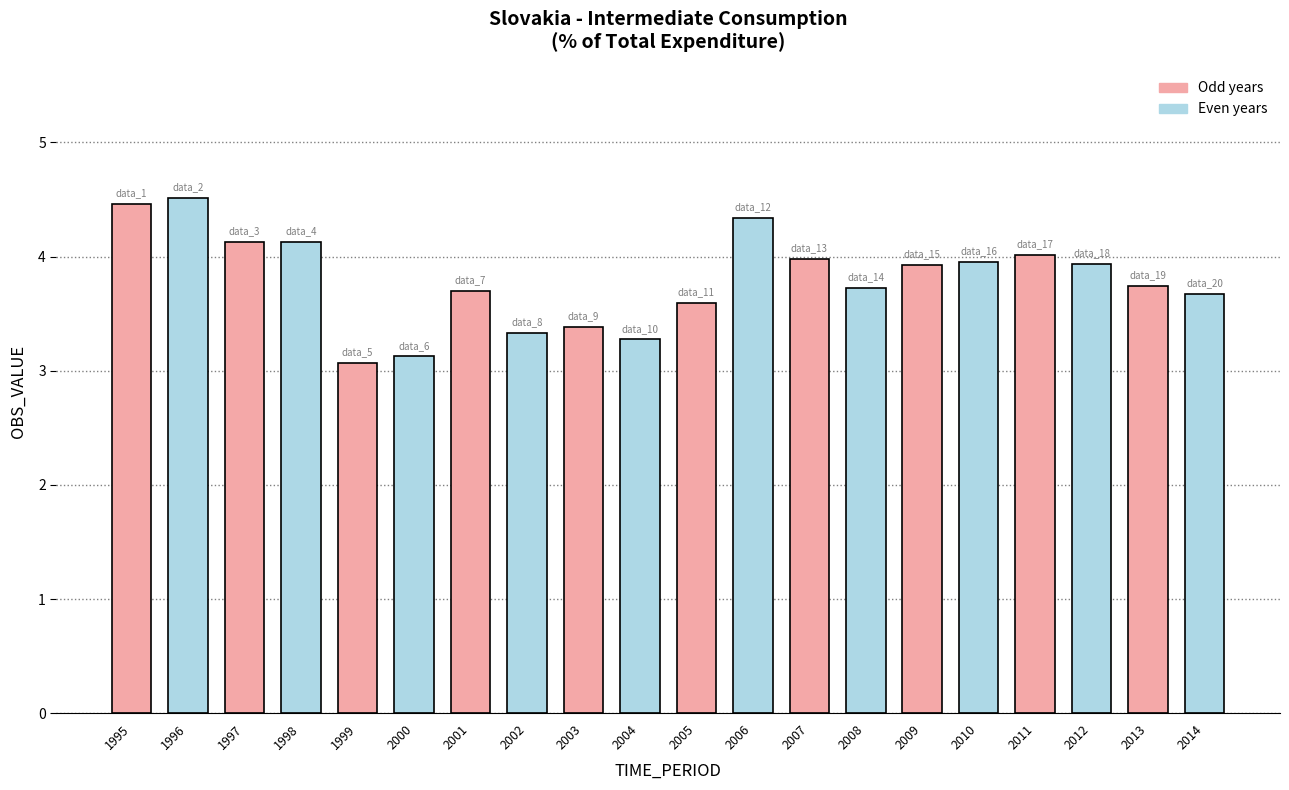

The chart shows a value of 4.1 at 1997. True or false?

True